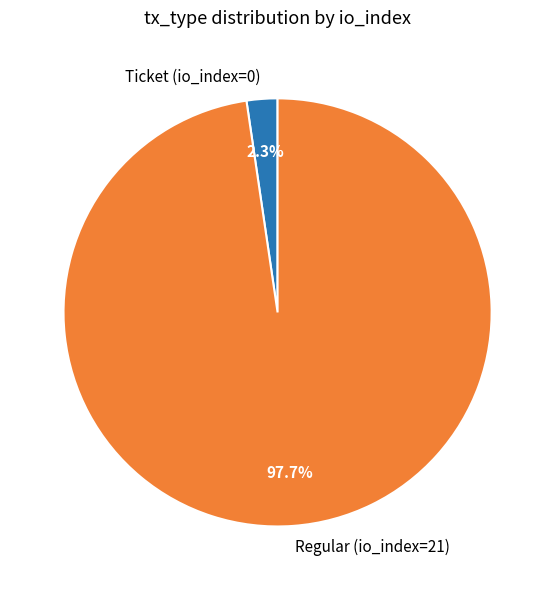

To the nearest percent, what is the combined percentage of Ticket (io_index=0) and Regular (io_index=21)?

100%